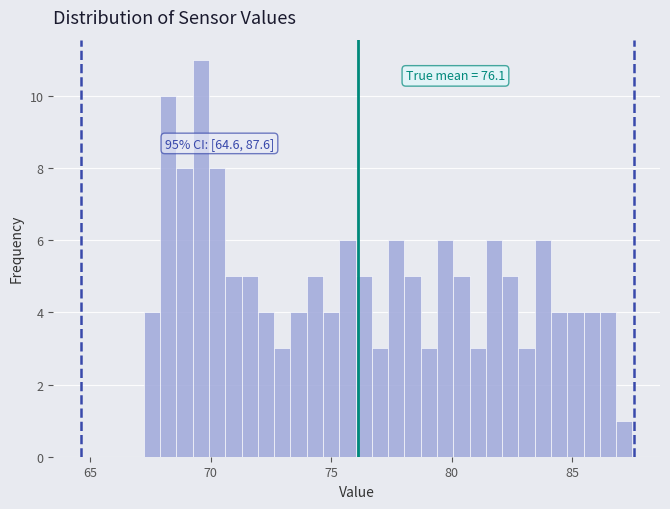

Read against the x-axis, roughly where is the centre of the tallest bar?

69.5